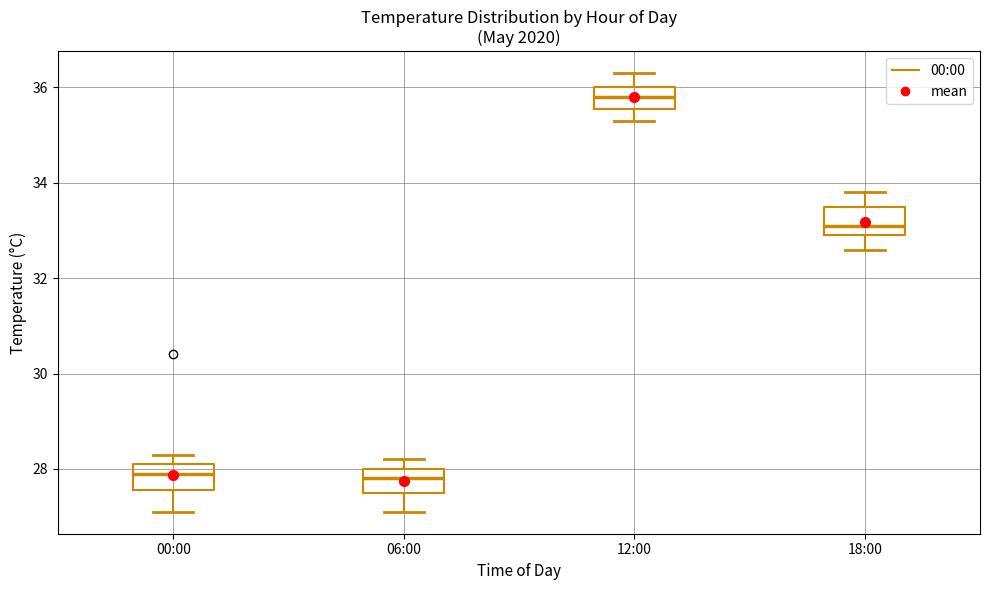

Which box has the highest median line?

12:00